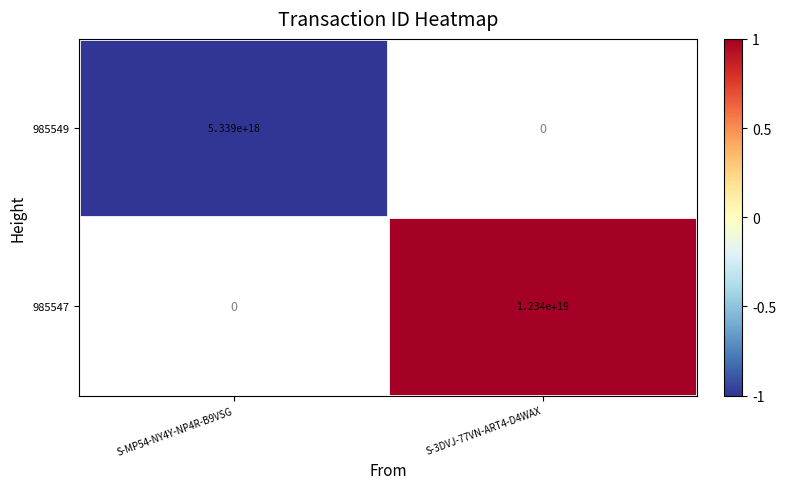

True or false: 985547 has a value of 5176359901475866624 at S-3DVJ-77VN-ART4-D4WAX.

False